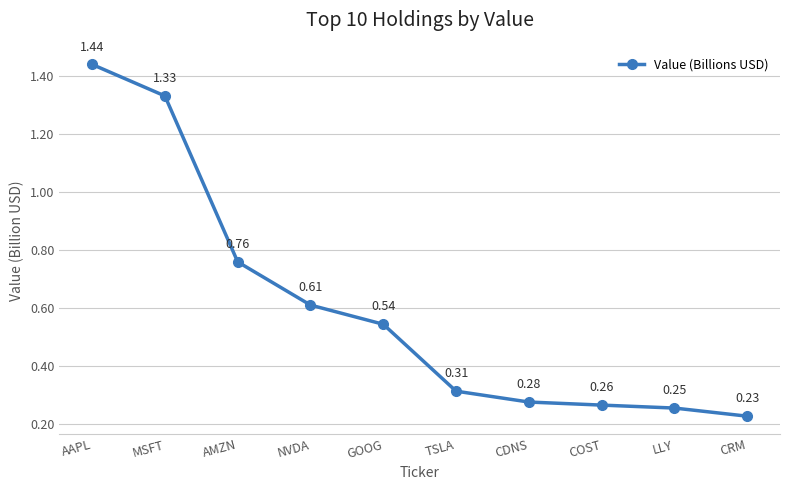

How many lines are shown in the chart?

1